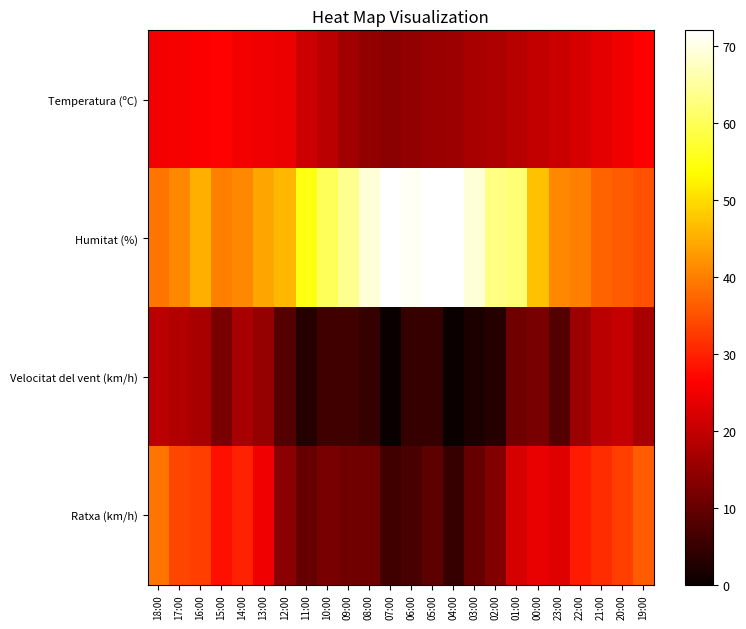

Reading left to right, list all the values displayed in this chart.

Temperatura (ºC): 18:00=25.1	17:00=25.5	16:00=26.1	15:00=26.6	14:00=25.1	13:00=25.0	12:00=24.4	11:00=21.0	10:00=19.0	09:00=16.4	08:00=14.7	07:00=13.9	06:00=14.8	05:00=15.5	04:00=15.8	03:00=16.9	02:00=17.5	01:00=18.7	00:00=19.7	23:00=20.7	22:00=22.1	21:00=23.5	20:00=25.0	19:00=26.4
Humitat (%): 18:00=39.0	17:00=41.0	16:00=45.0	15:00=40.0	14:00=41.0	13:00=44.0	12:00=46.0	11:00=55.0	10:00=60.0	09:00=64.0	08:00=69.0	07:00=72.0	06:00=71.0	05:00=72.0	04:00=72.0	03:00=69.0	02:00=63.0	01:00=62.0	00:00=47.0	23:00=41.0	22:00=40.0	21:00=37.0	20:00=36.0	19:00=35.0
Velocitat del vent (km/h): 18:00=19.0	17:00=18.0	16:00=17.0	15:00=12.0	14:00=17.0	13:00=15.0	12:00=8.0	11:00=3.0	10:00=6.0	09:00=6.0	08:00=5.0	07:00=0.0	06:00=5.0	05:00=5.0	04:00=0.0	03:00=2.0	02:00=3.0	01:00=11.0	00:00=12.0	23:00=8.0	22:00=16.0	21:00=19.0	20:00=20.0	19:00=17.0
Ratxa (km/h): 18:00=39.0	17:00=34.0	16:00=33.0	15:00=28.0	14:00=30.0	13:00=25.0	12:00=14.0	11:00=10.0	10:00=12.0	09:00=11.0	08:00=11.0	07:00=6.0	06:00=7.0	05:00=9.0	04:00=5.0	03:00=10.0	02:00=13.0	01:00=22.0	00:00=24.0	23:00=23.0	22:00=29.0	21:00=31.0	20:00=33.0	19:00=36.0